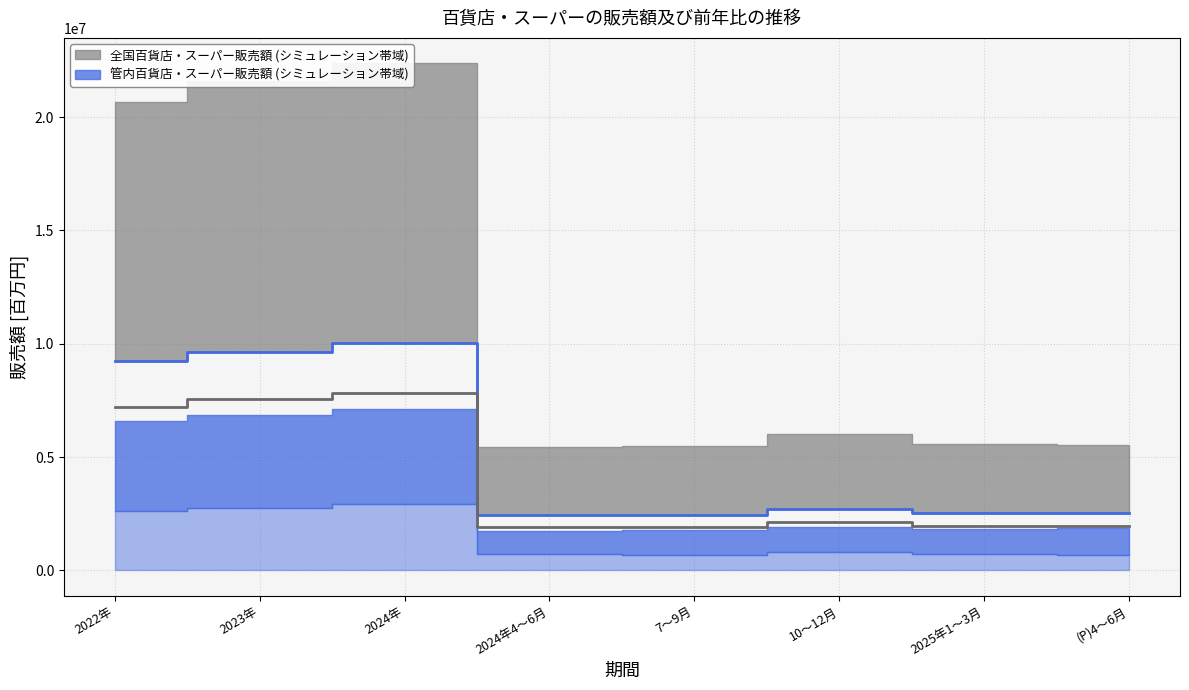

Between 2022年 and 2023年, which series saw the biggest shift?

管内百貨店・スーパー販売額